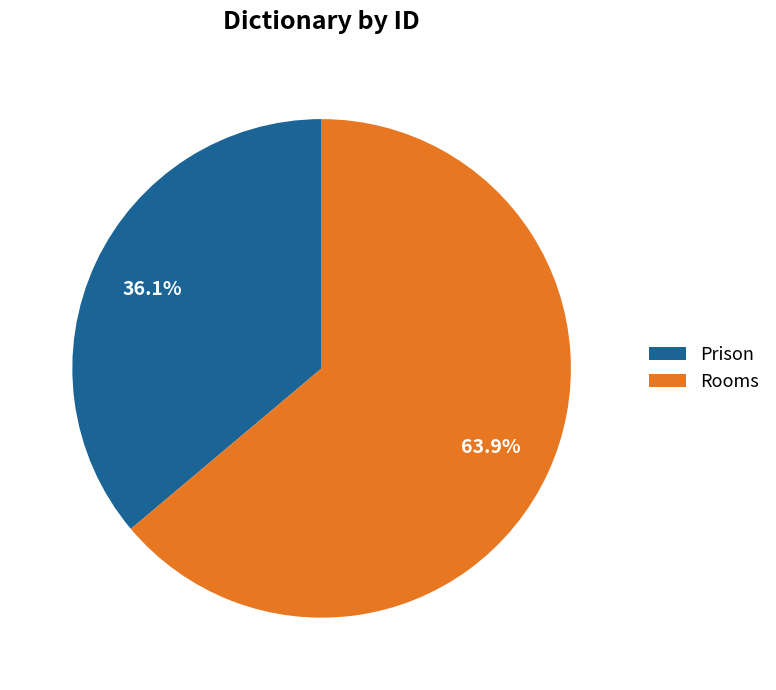

To the nearest percent, what is the average slice percentage?

50%